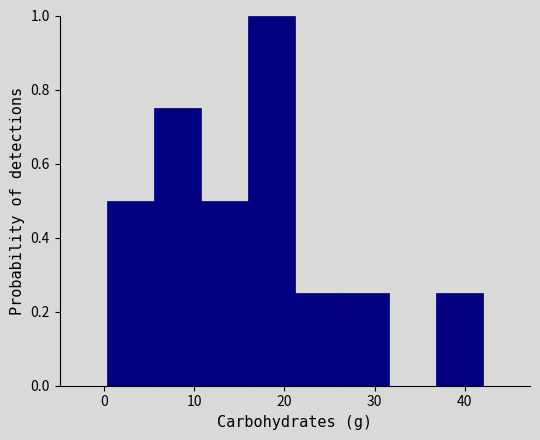

Over which range of the x-axis is the bar tallest?

16 to 21